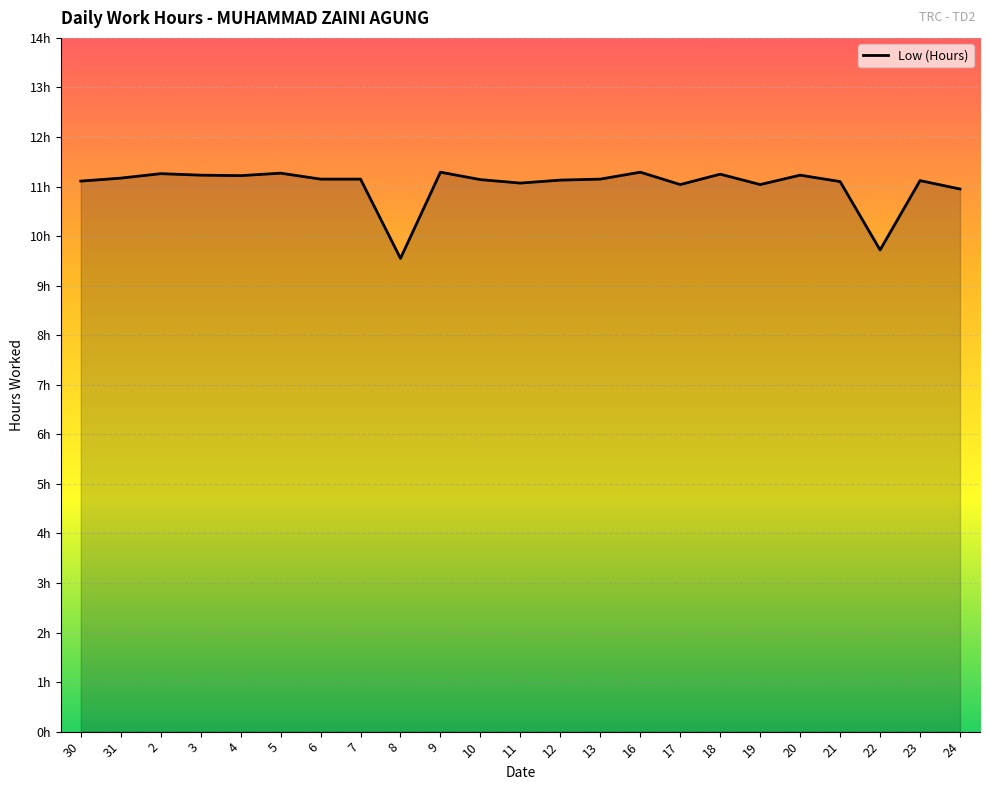

Is it true that the value at 12 is 15.7?

False